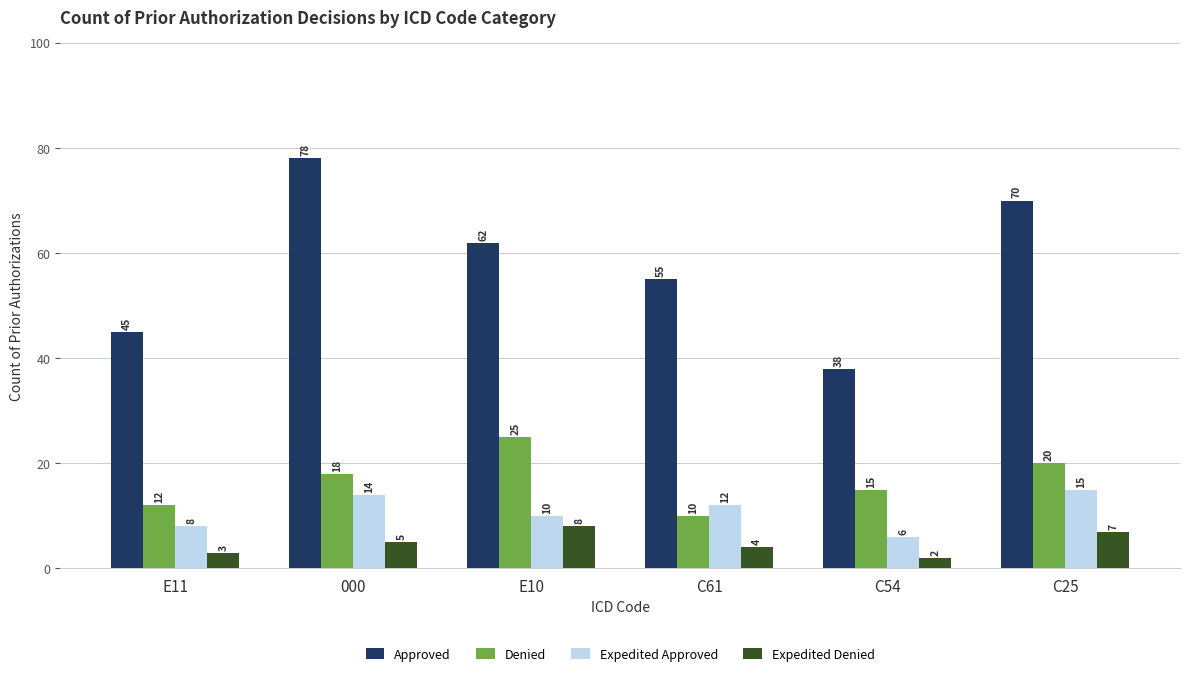

The Expedited Approved series shows 11 at C54. True or false?

False